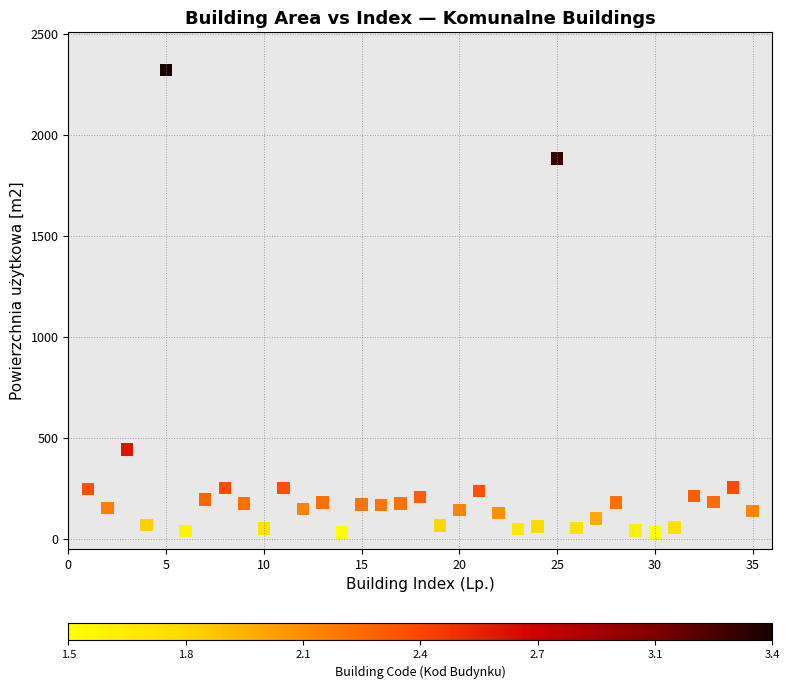

What Y value in the scatter plot is closest to 1176?

1884.1